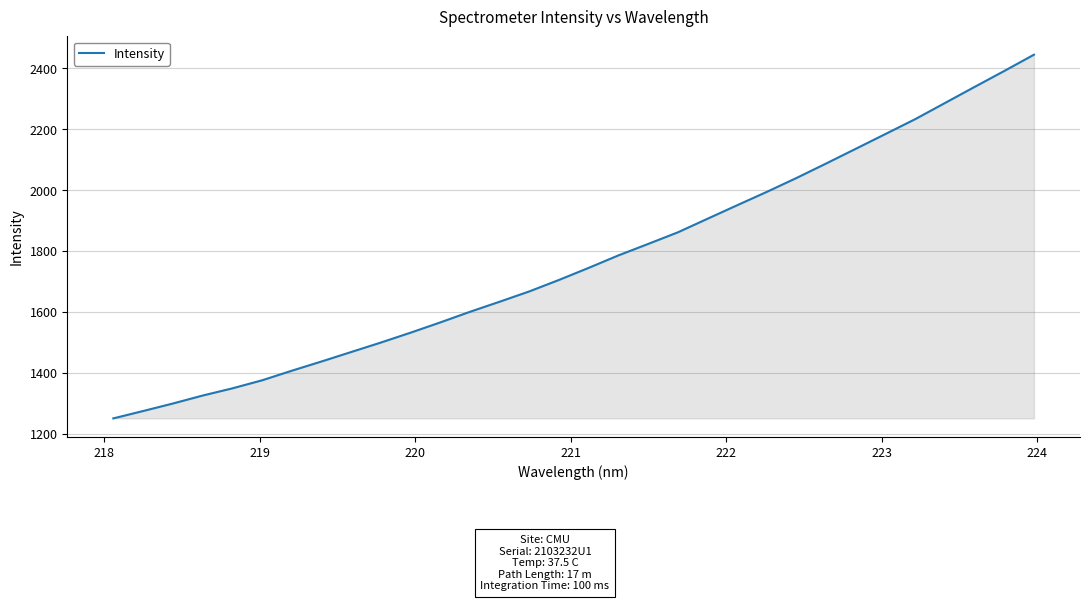

What is the greatest value displayed?

2445.0